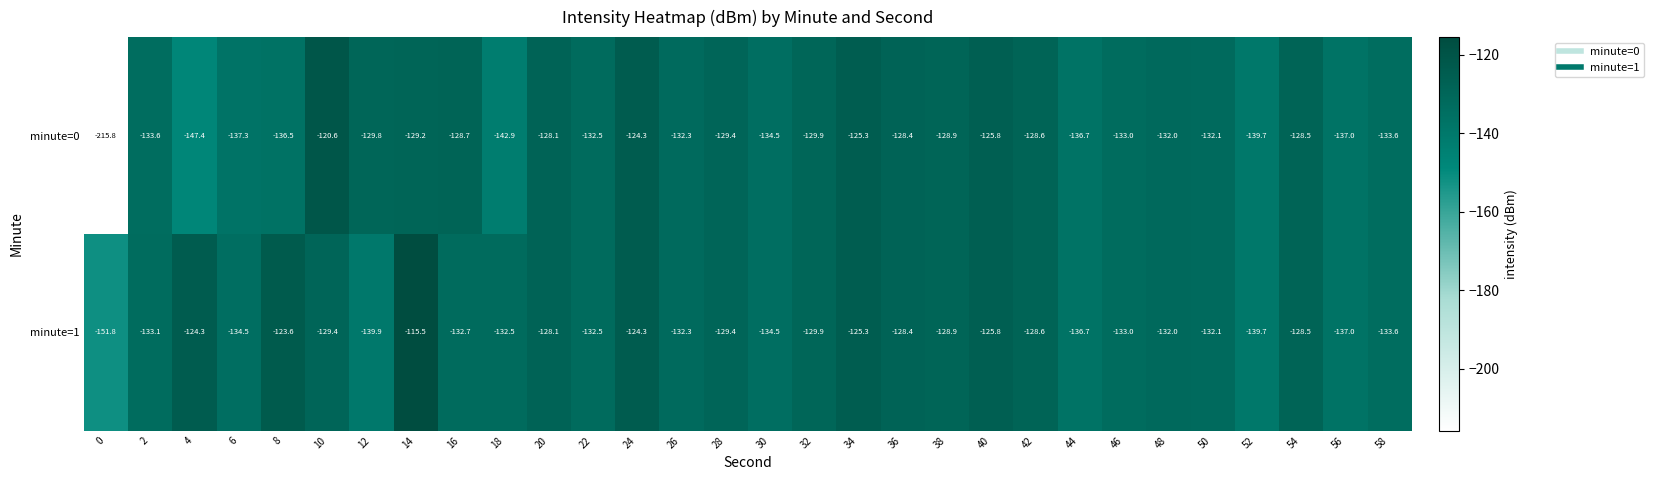

What is the difference between the highest and lowest values at 4?

23.1